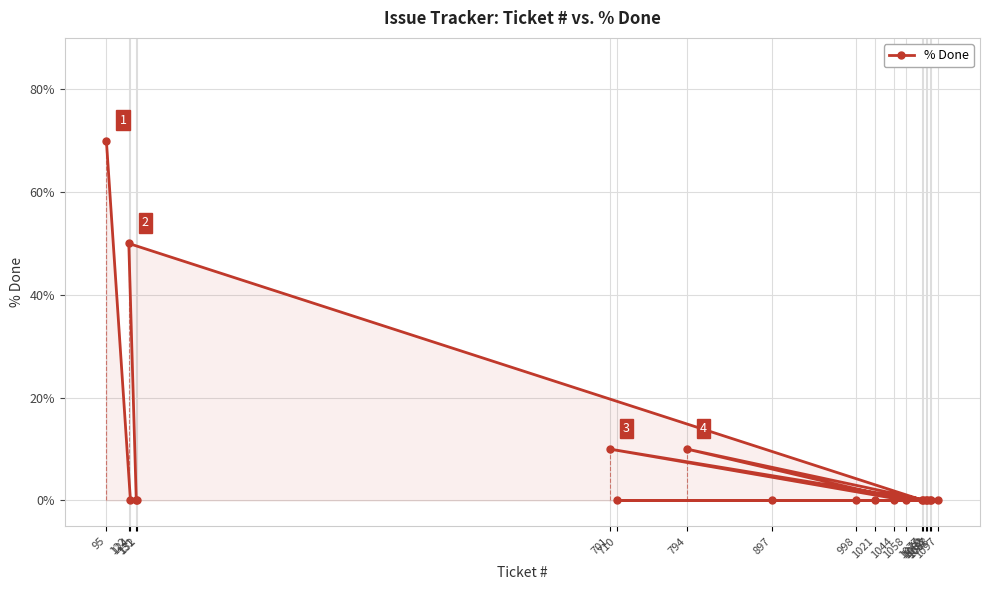

What is the difference between the maximum and second lowest values?

70